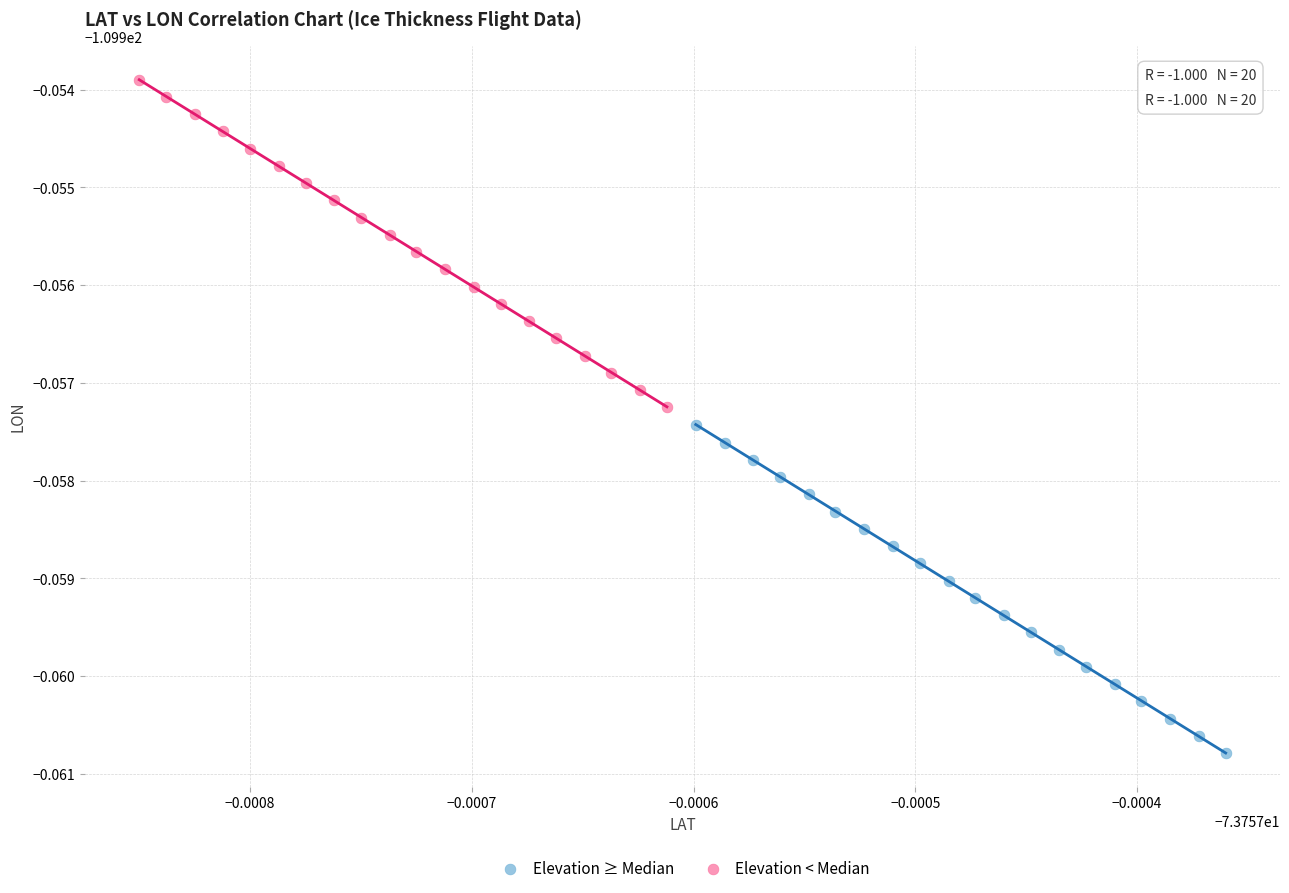

What are all the series names shown in the legend?

Elevation ≥ Median, Elevation < Median